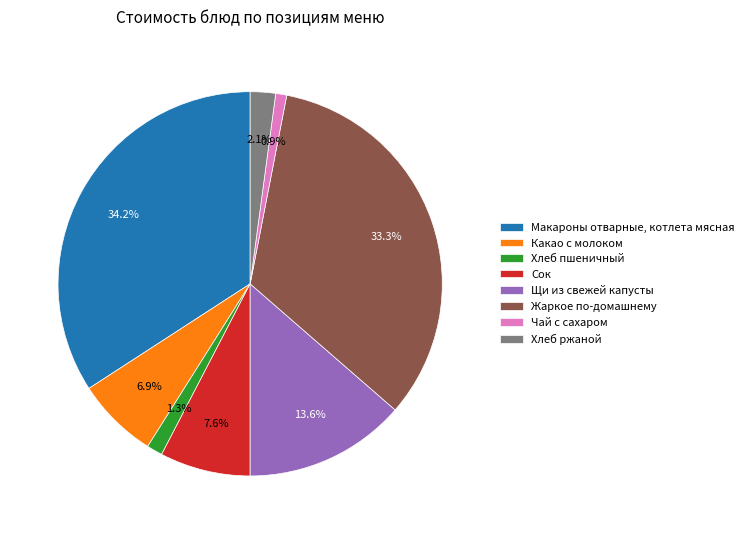

Is there a majority slice in this chart?

No